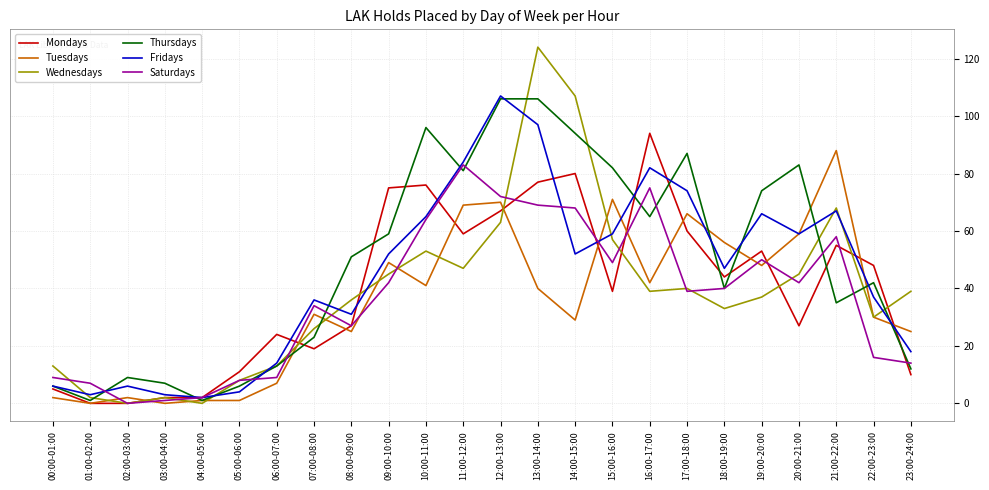

Reading right to left, transcribe all the data shown in this chart.

Mondays: 10	48	55	27	53	44	60	94	39	80	77	67	59	76	75	27	19	24	11	2	2	0	0	5
Tuesdays: 25	30	88	59	48	56	66	42	71	29	40	70	69	41	49	25	31	7	1	1	0	2	0	2
Wednesdays: 39	30	68	45	37	33	40	39	57	107	124	63	47	53	45	36	26	13	8	0	2	0	2	13
Thursdays: 12	42	35	83	74	40	87	65	82	94	106	106	81	96	59	51	23	13	6	1	7	9	1	6
Fridays: 18	37	67	59	66	47	74	82	59	52	97	107	84	65	52	31	36	14	4	2	3	6	3	6
Saturdays: 14	16	58	42	50	40	39	75	49	68	69	72	83	64	42	27	34	9	8	2	1	0	7	9